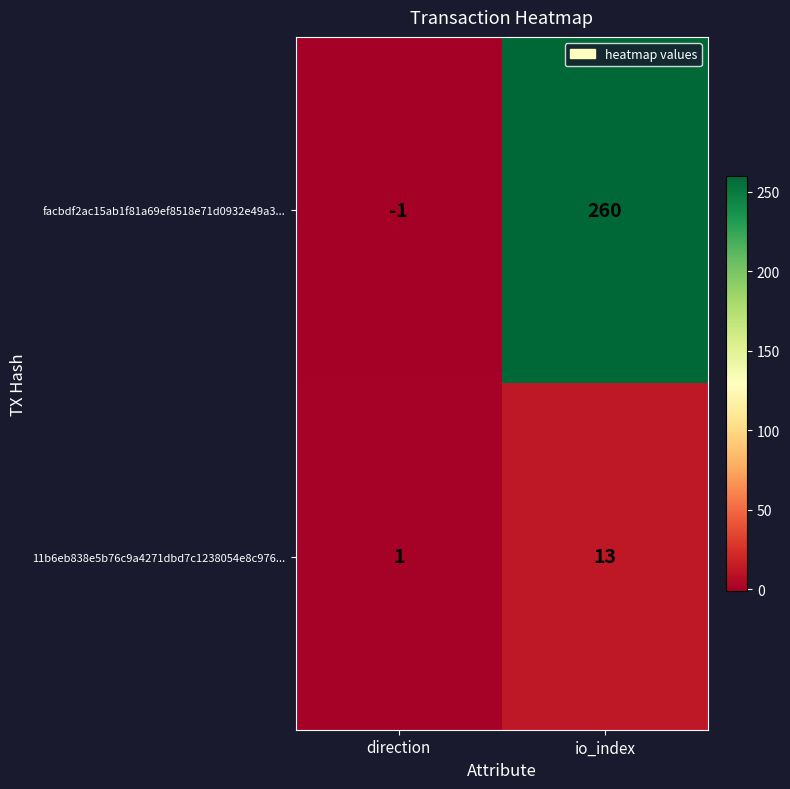

What is the difference between the highest and lowest values at io_index?

247